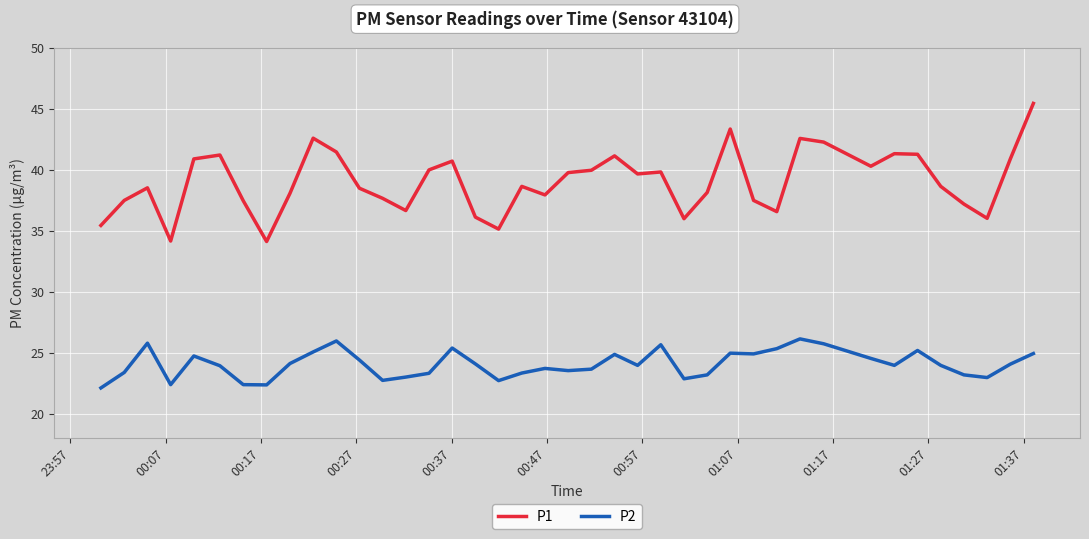

Which series has the widest spread of values?

P1